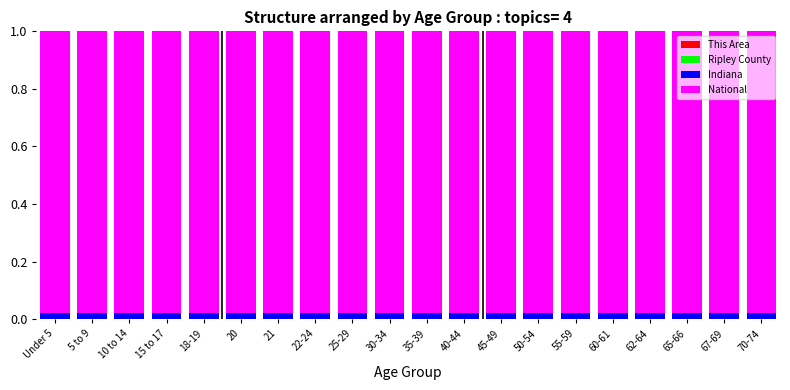

Between 40-44 and 65-66, which series saw the biggest shift?

National